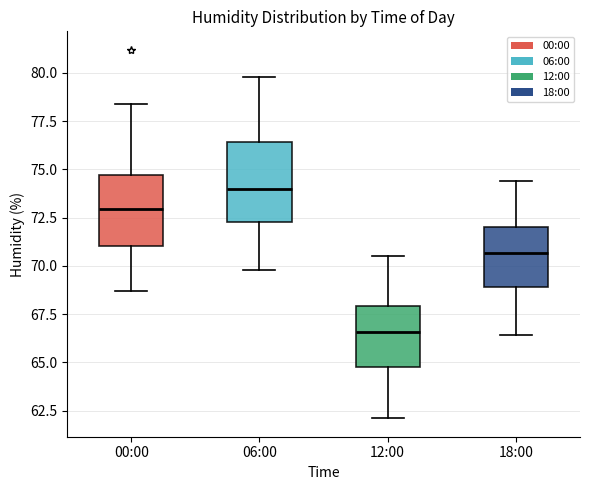

Reading left to right, read every box against the y-axis: the position of its median line, the range the box covers, and the ends of its whiskers. The values are not printed on the chart, so give them approximately, as read against the axis.

00:00: median 73.0, box 71.0 to 74.5, whiskers 68.5 to 78.5
06:00: median 74.0, box 72.5 to 76.5, whiskers 70.0 to 80.0
12:00: median 66.5, box 65.0 to 68.0, whiskers 62.0 to 70.5
18:00: median 70.5, box 69.0 to 72.0, whiskers 66.5 to 74.5